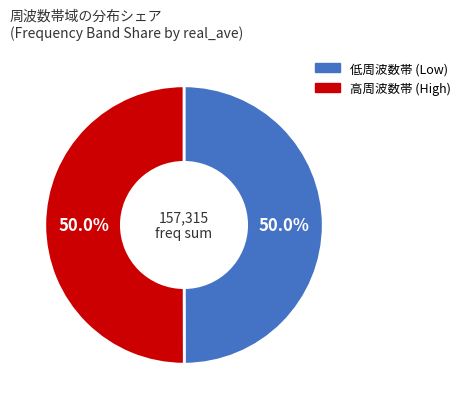

Do 低周波数帯 (Low) and 高周波数帯 (High) together represent more than half of the pie?

Yes